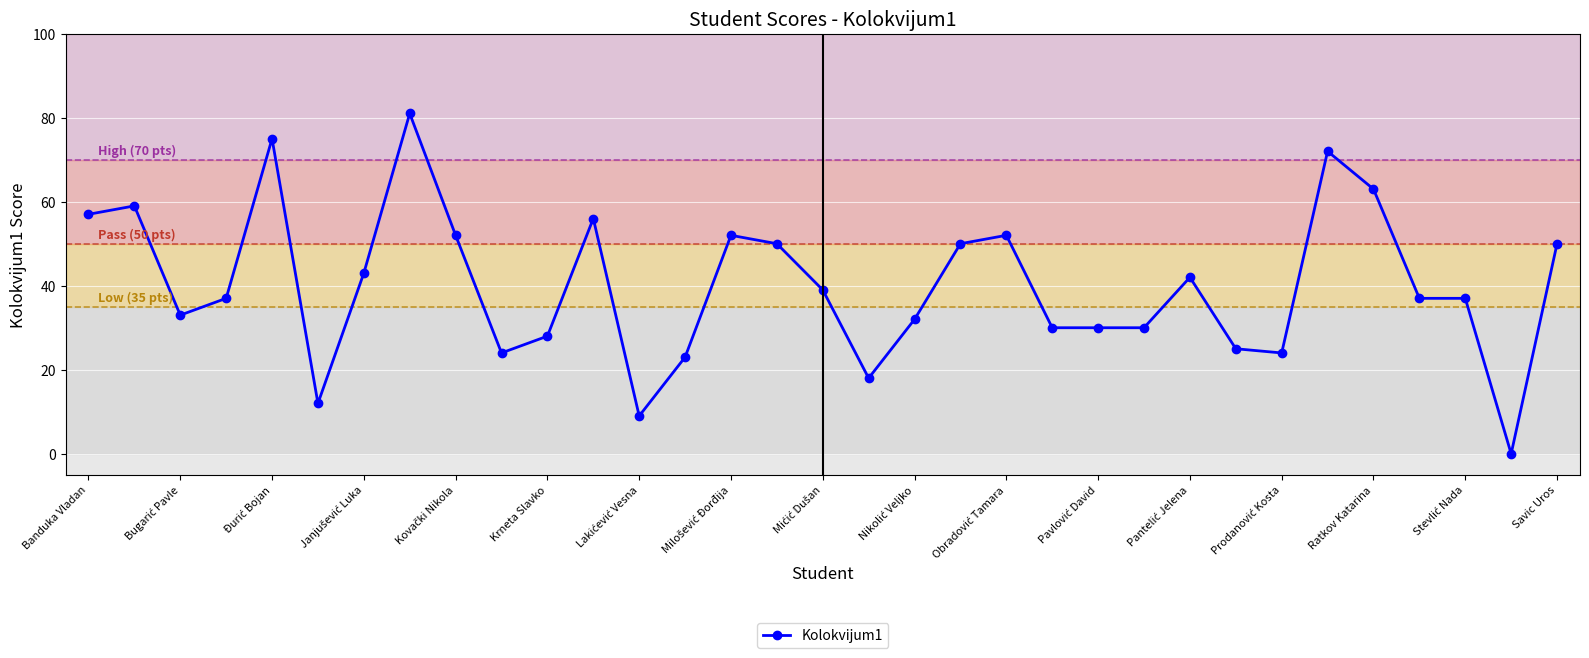

What is the sum of all values?

1322